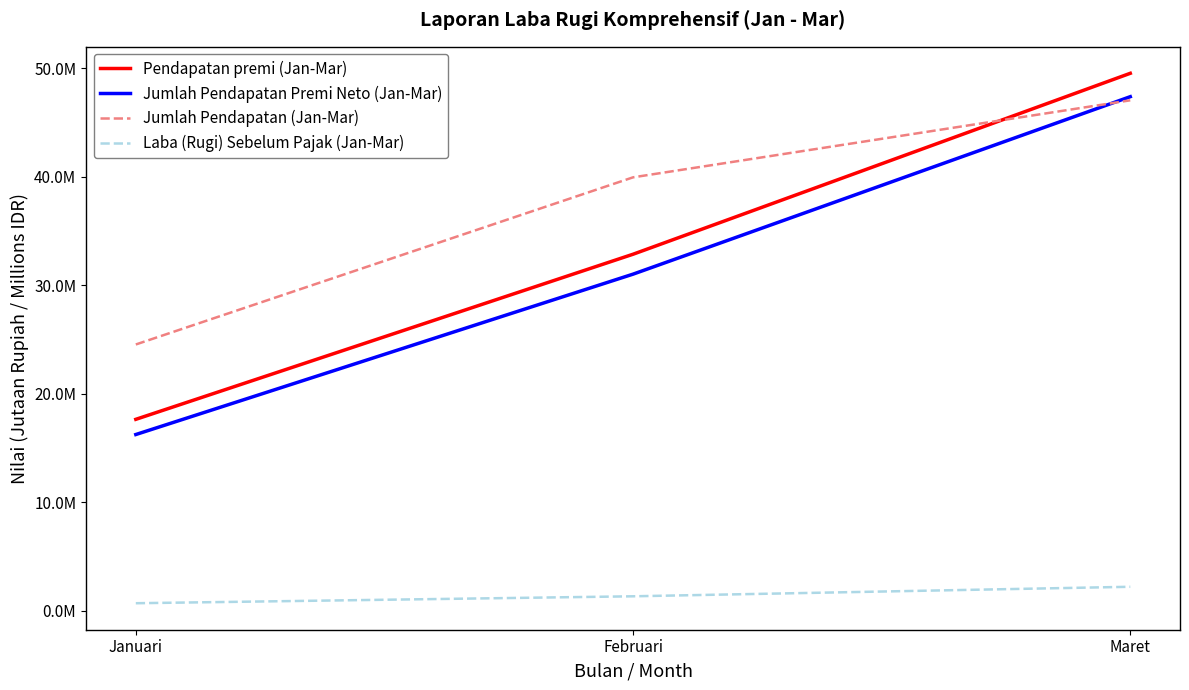

What is the minimum value for Laba (Rugi) Sebelum Pajak (Jan-Mar)?

684115.3